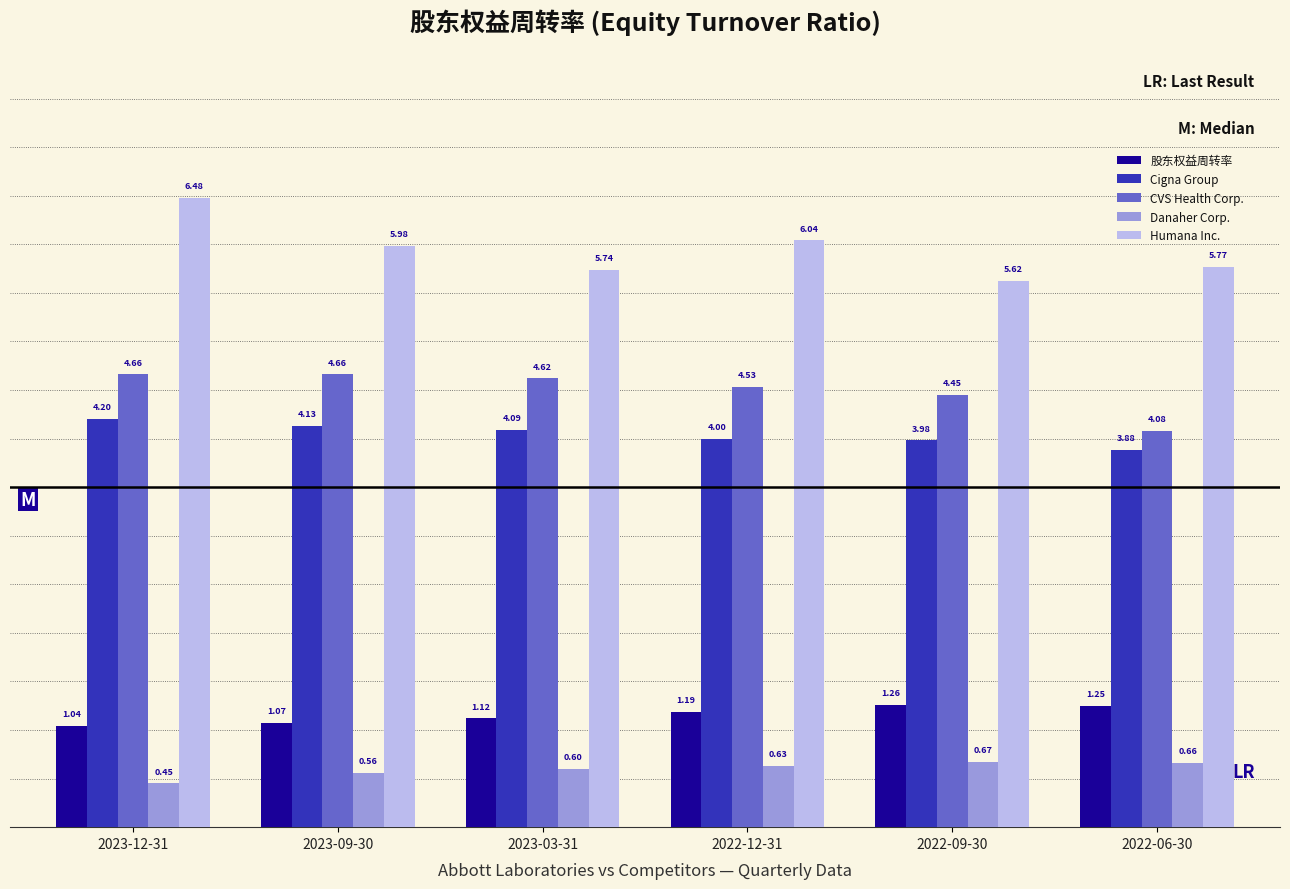

At which label does Cigna Group first exceed 4?

2023-12-31